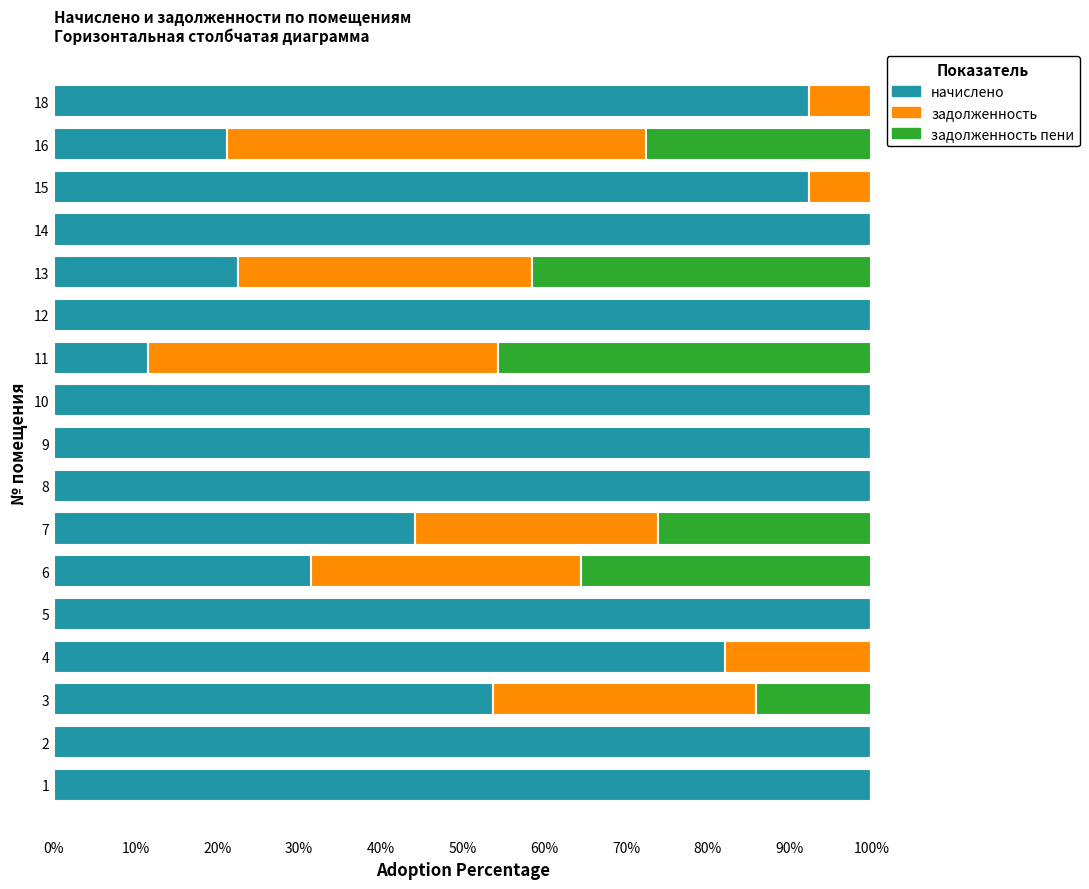

What is the total value across all series at 14?

100.0